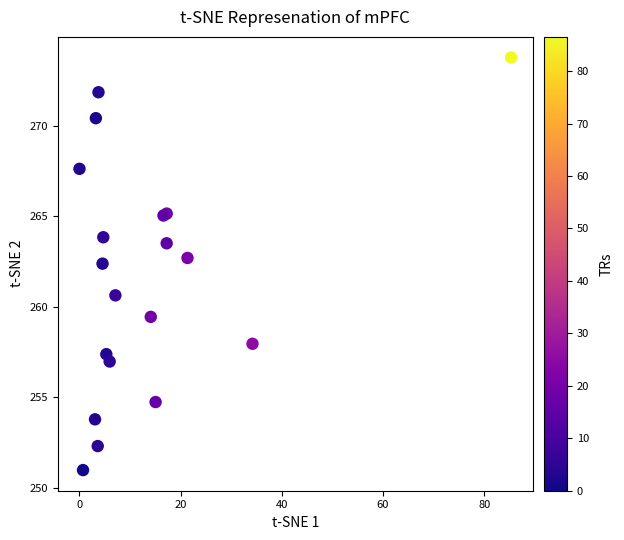

What Y value in the scatter plot is closest to 262?

262.4